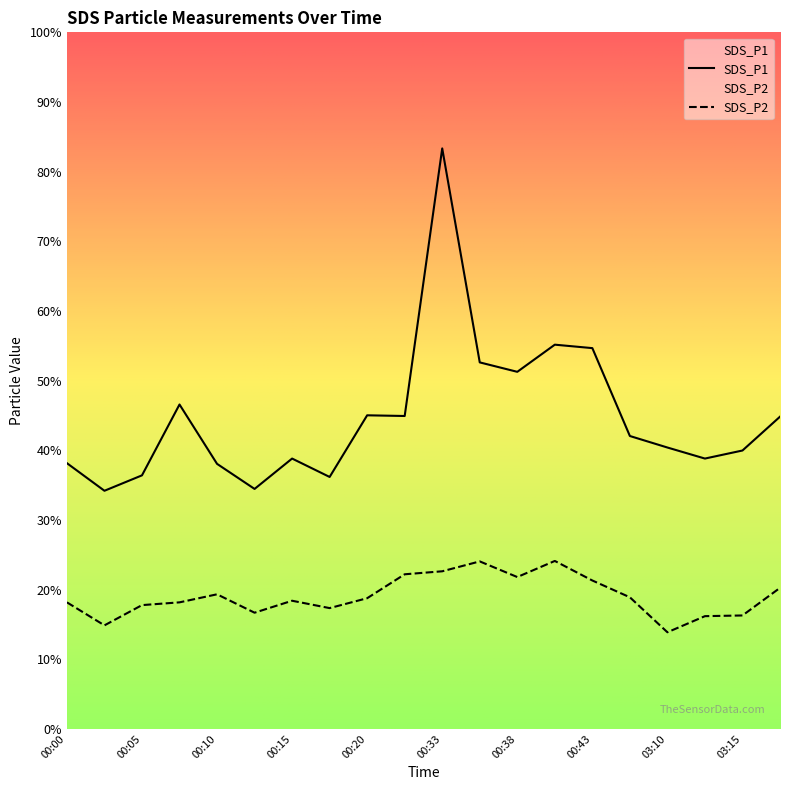

Which category has the highest value in the SDS_P1 series?

00:33